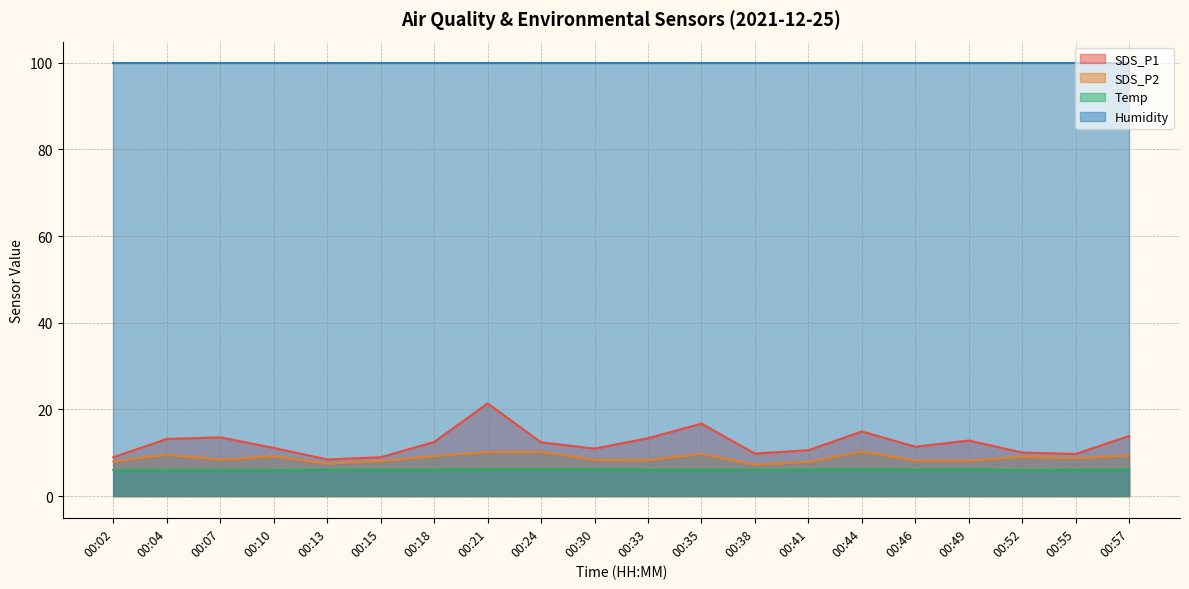

What is the difference between the highest and lowest values at 00:35?

93.8